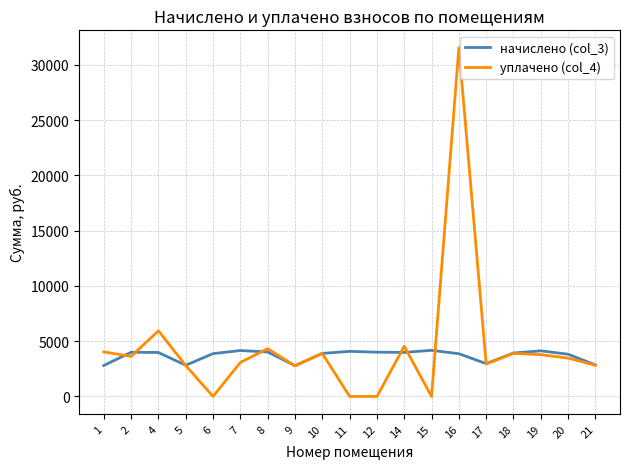

What is the difference between the maximum and minimum values in the начислено (col_3) series?

1385.0